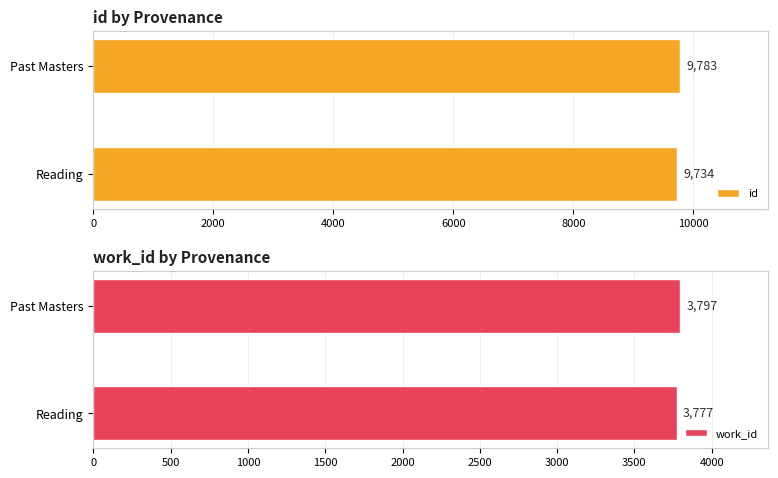

Rank the series at Past Masters from highest to lowest value.

id, work_id